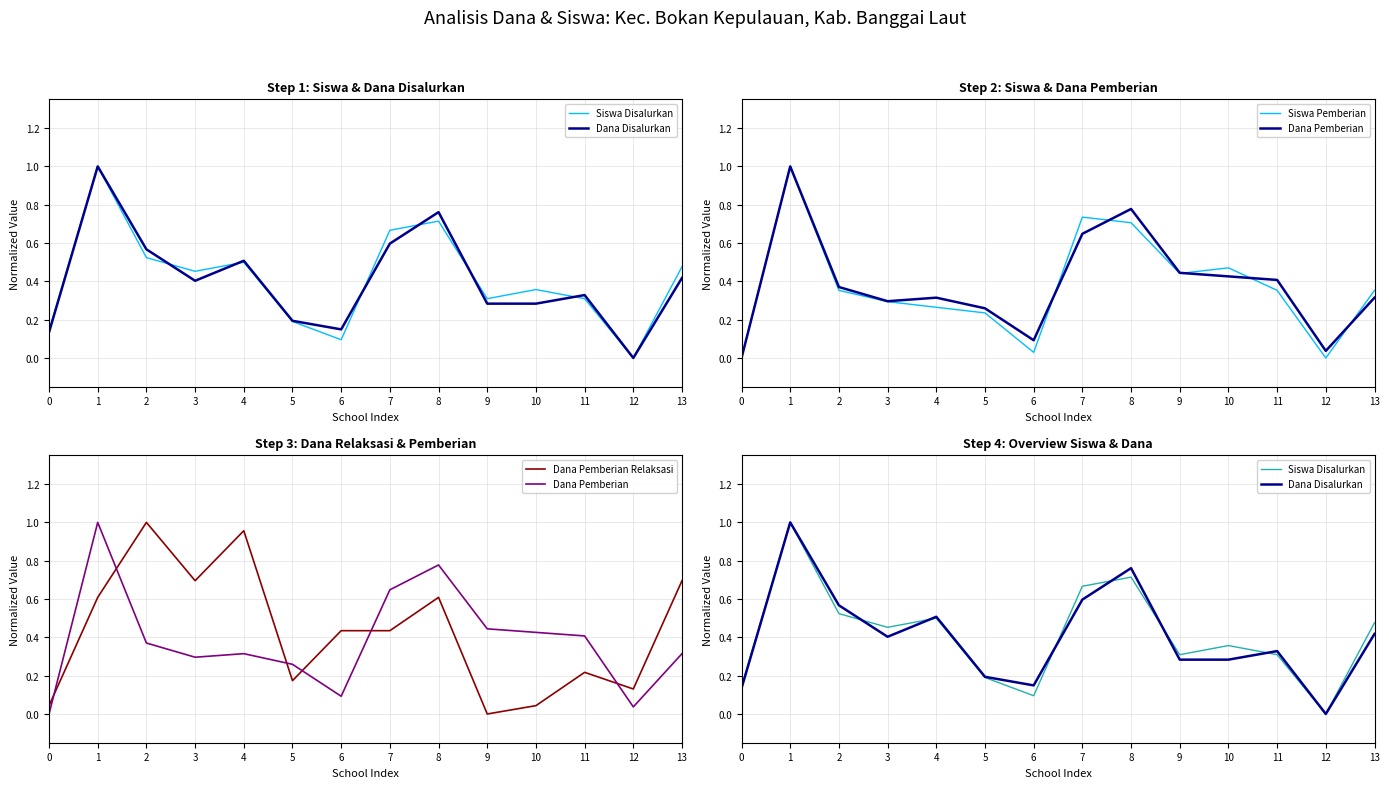

How many distinct data groups are displayed?

5